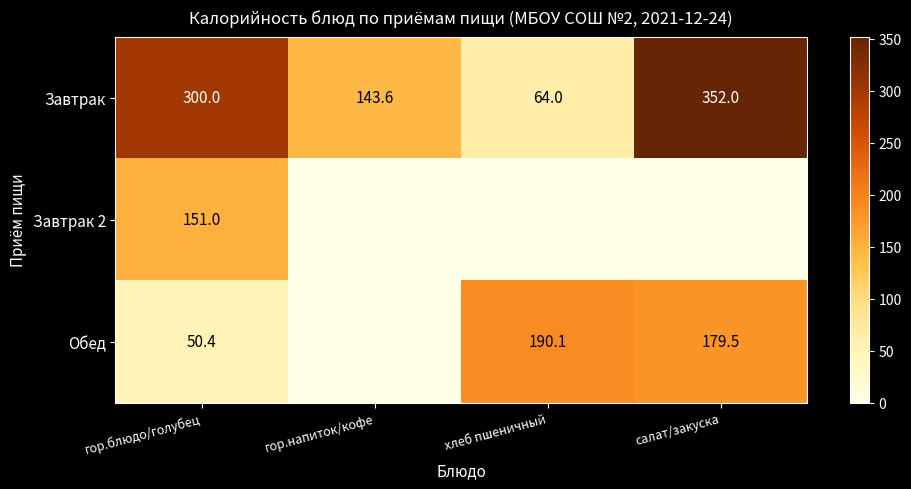

Is the value of Обед at хлеб пшеничный greater than the value of Завтрак 2 at гор.блюдо/голубец?

Yes